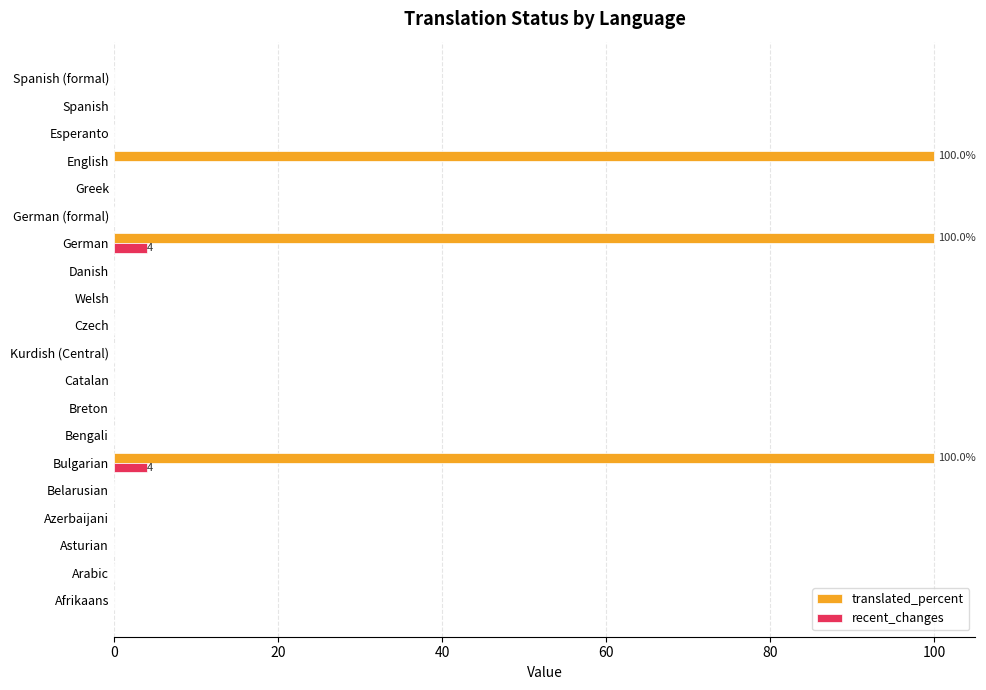

Between Bulgarian and Bengali, which series saw the biggest shift?

translated_percent